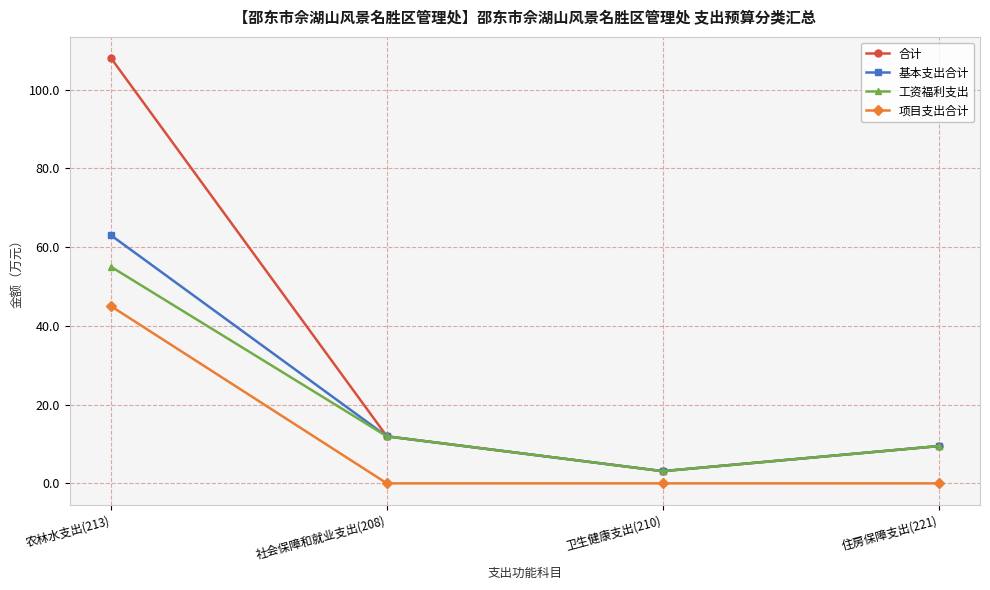

Rank the series by their maximum value, from lowest to highest.

项目支出合计, 工资福利支出, 基本支出合计, 合计